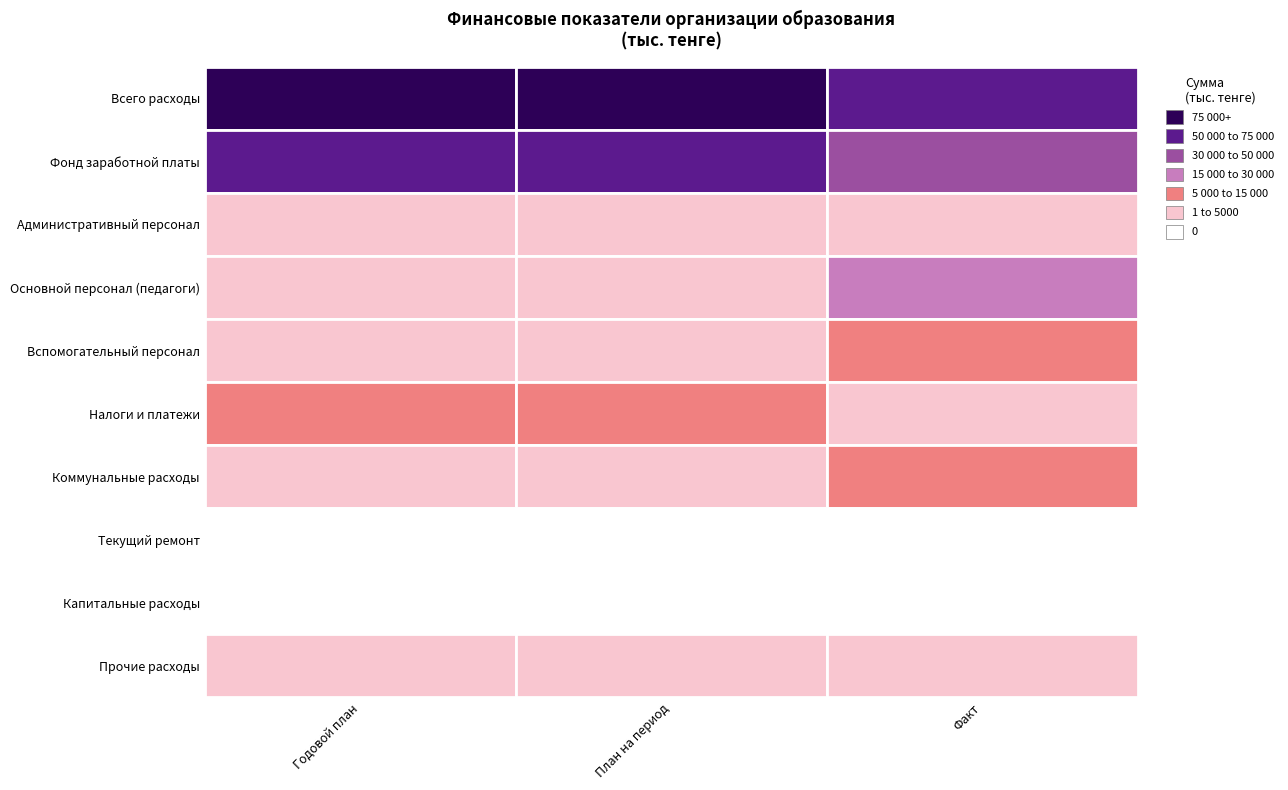

Rank the series at Факт from highest to lowest value.

Всего расходы, Фонд заработной платы, Основной персонал (педагоги), Вспомогательный персонал, Коммунальные расходы, Налоги и платежи, Административный персонал, Прочие расходы, Текущий ремонт, Капитальные расходы